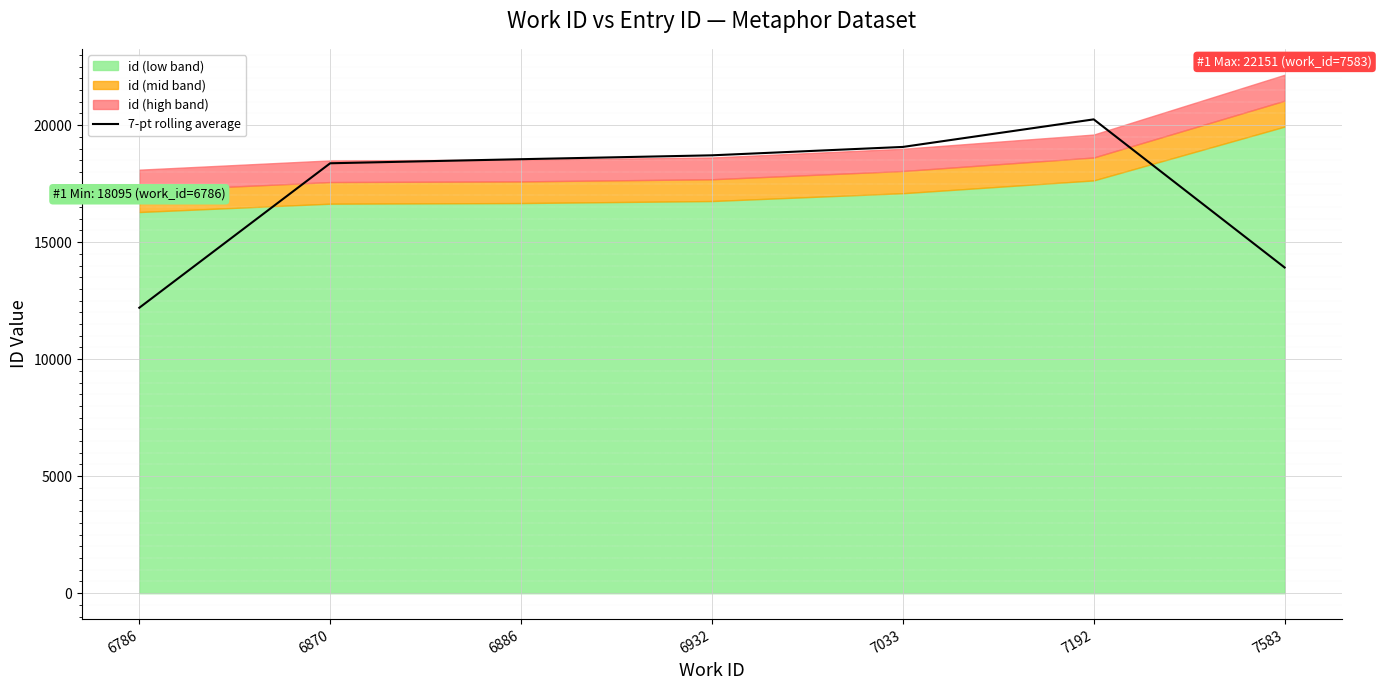

True or false: there are more than 1 points higher than both neighbors.

False